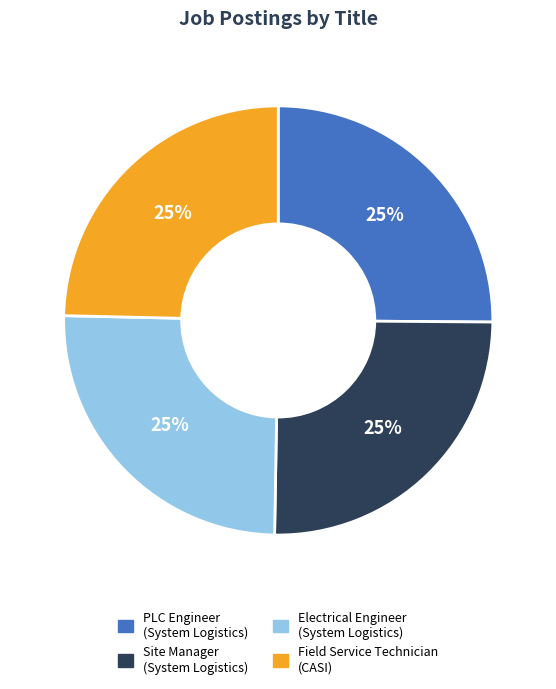

Does any single category account for the majority?

No